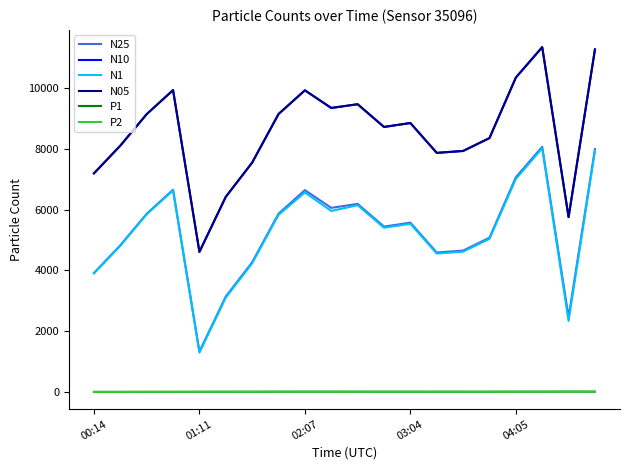

True or false: P2 and N25 cross at least once.

False